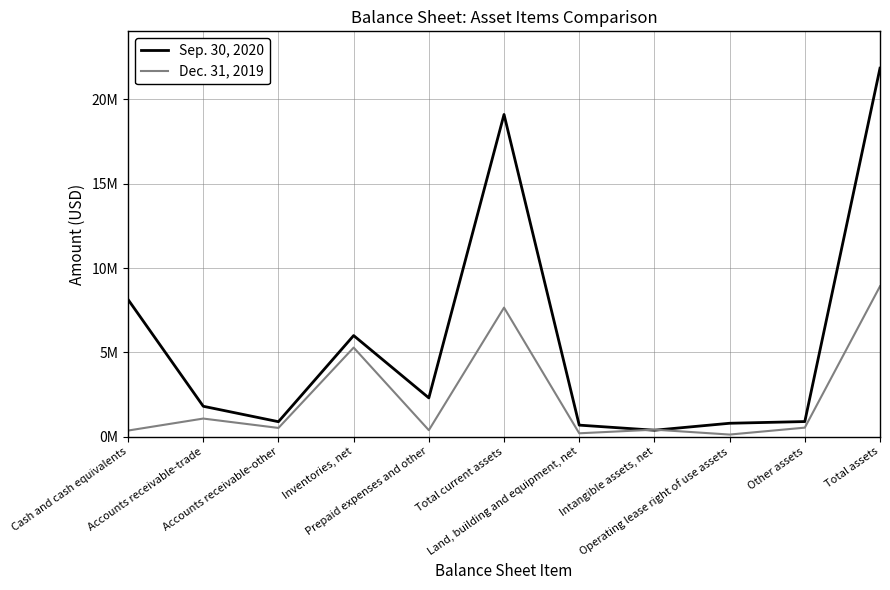

List the labels in order of Sep. 30, 2020 value, largest first.

Total assets, Total current assets, Cash and cash equivalents, Inventories, net, Prepaid expenses and other, Accounts receivable-trade, Other assets, Accounts receivable-other, Operating lease right of use assets, Land, building and equipment, net, Intangible assets, net